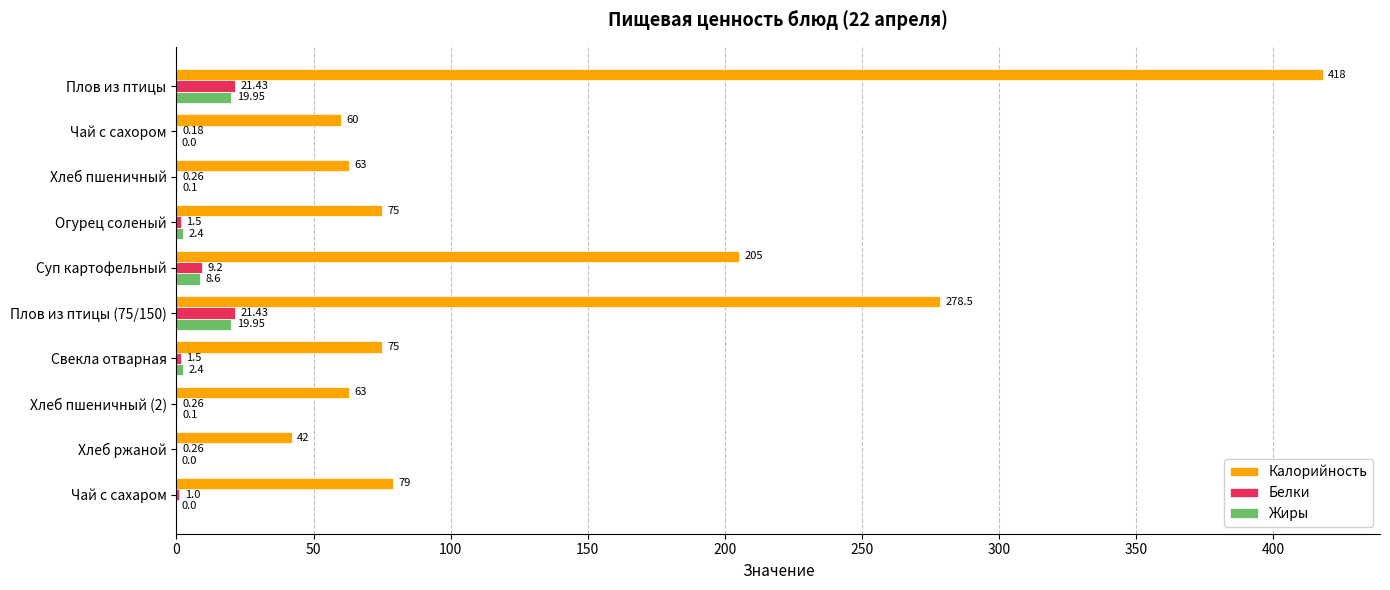

At which label is Жиры closest to 9?

Суп картофельный